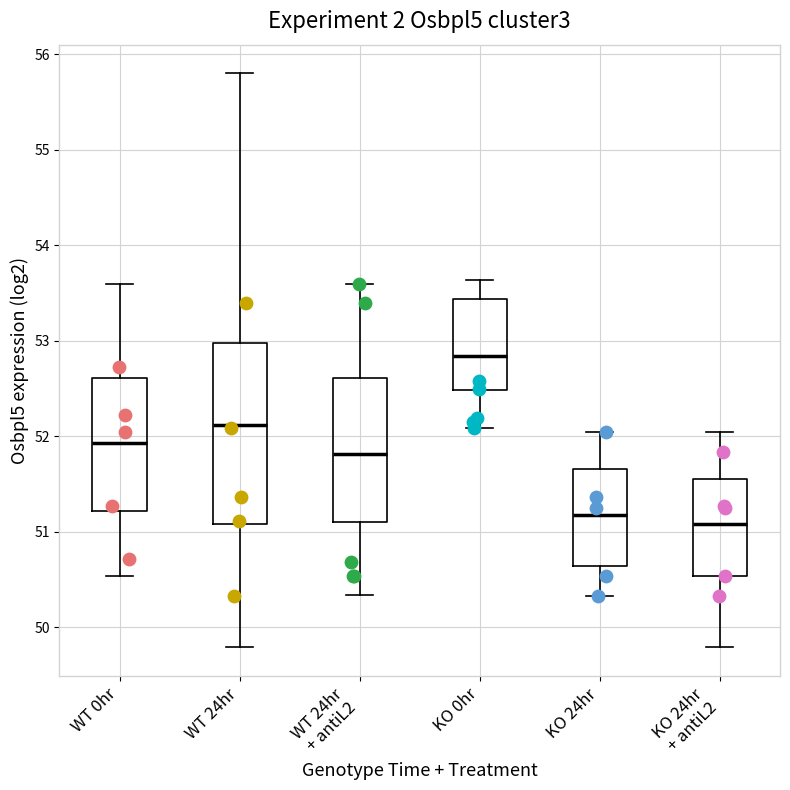

Reading left to right, transcribe this box plot: for each box, give where its median line is, the range the box spans, and where its two whiskers end, as read against the y-axis. The values are not printed on the chart, so give them approximately, as read against the axis.

WT 0hr: median 51.9, box 51.2 to 52.6, whiskers 50.5 to 53.6
WT 24hr: median 52.1, box 51.1 to 53.0, whiskers 49.8 to 55.8
WT 24hr + antiL2: median 51.8, box 51.1 to 52.6, whiskers 50.3 to 53.6
KO 0hr: median 52.8, box 52.5 to 53.4, whiskers 52.1 to 53.6
KO 24hr: median 51.2, box 50.6 to 51.7, whiskers 50.3 to 52.0
KO 24hr + antiL2: median 51.1, box 50.5 to 51.5, whiskers 49.8 to 52.0